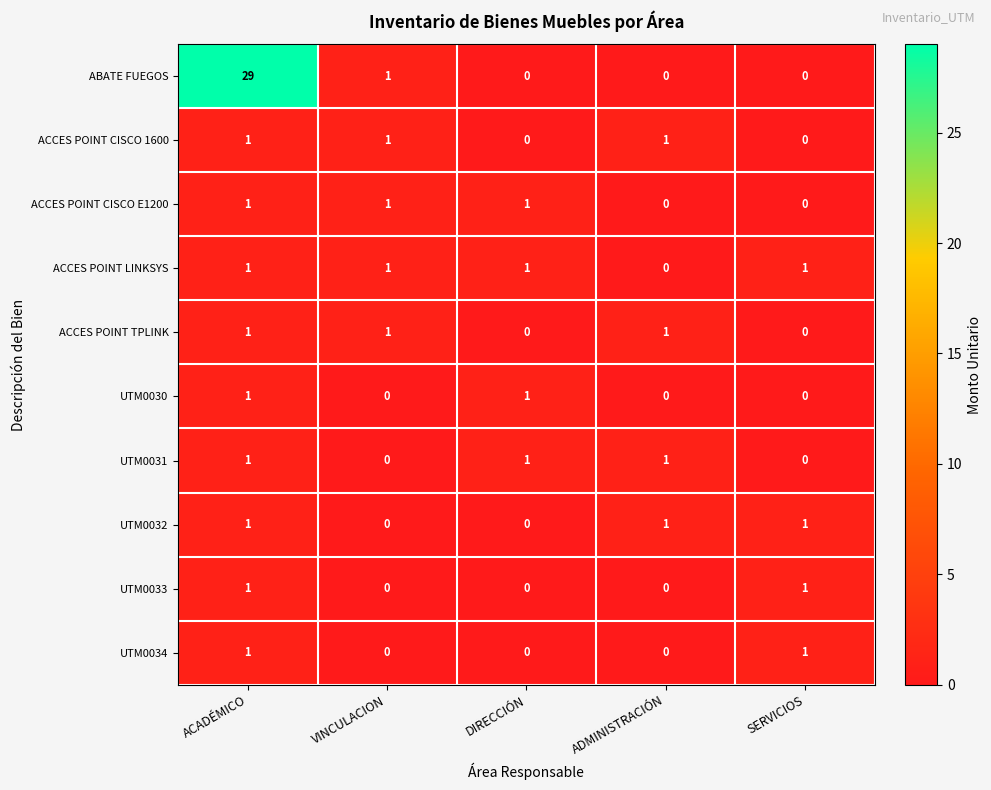

Which category has the highest value across all series?

ACADÉMICO